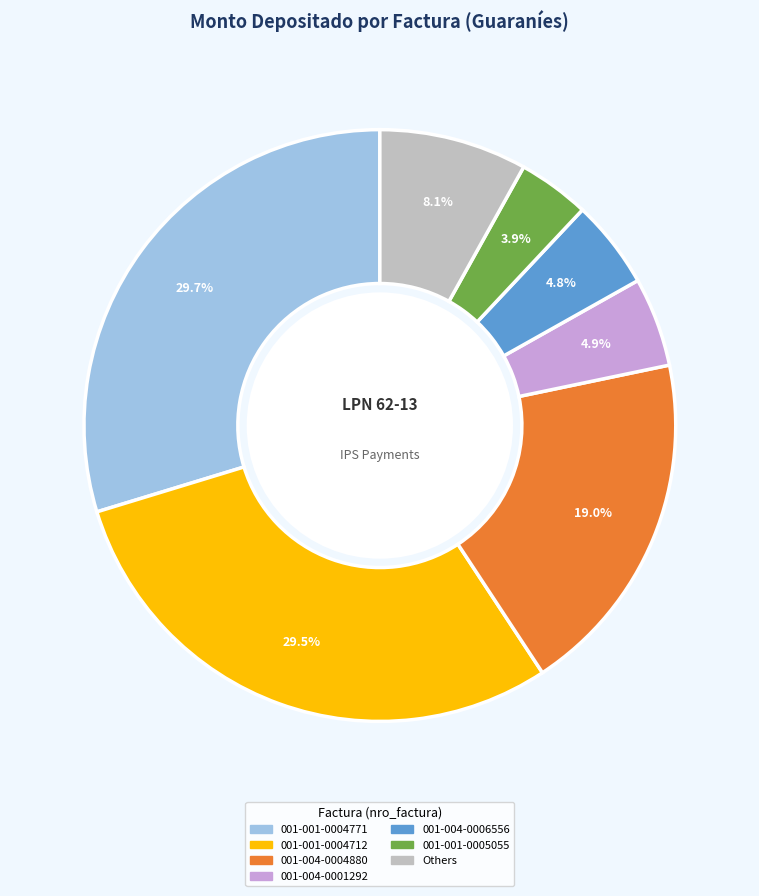

Is there any slice that represents more than half of the pie?

No